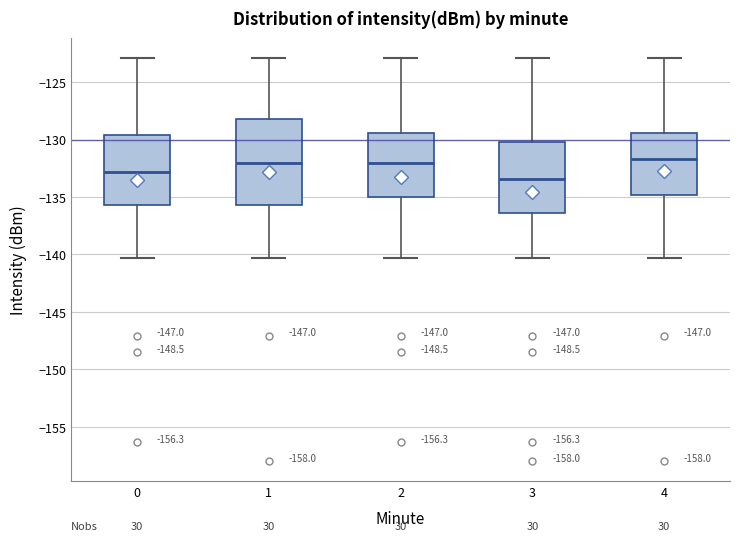

Where is the lower edge of the box at x = 3 on the y-axis? The values are not printed on the chart, so give them approximately, as read against the axis.

-136.5